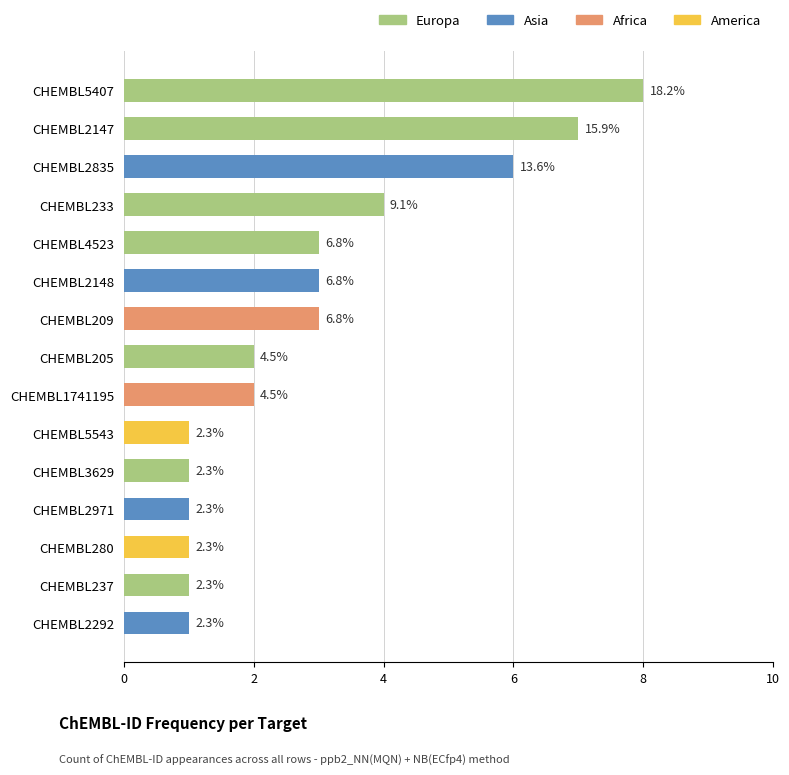

True or false: the data shows 3 at CHEMBL2148.

True